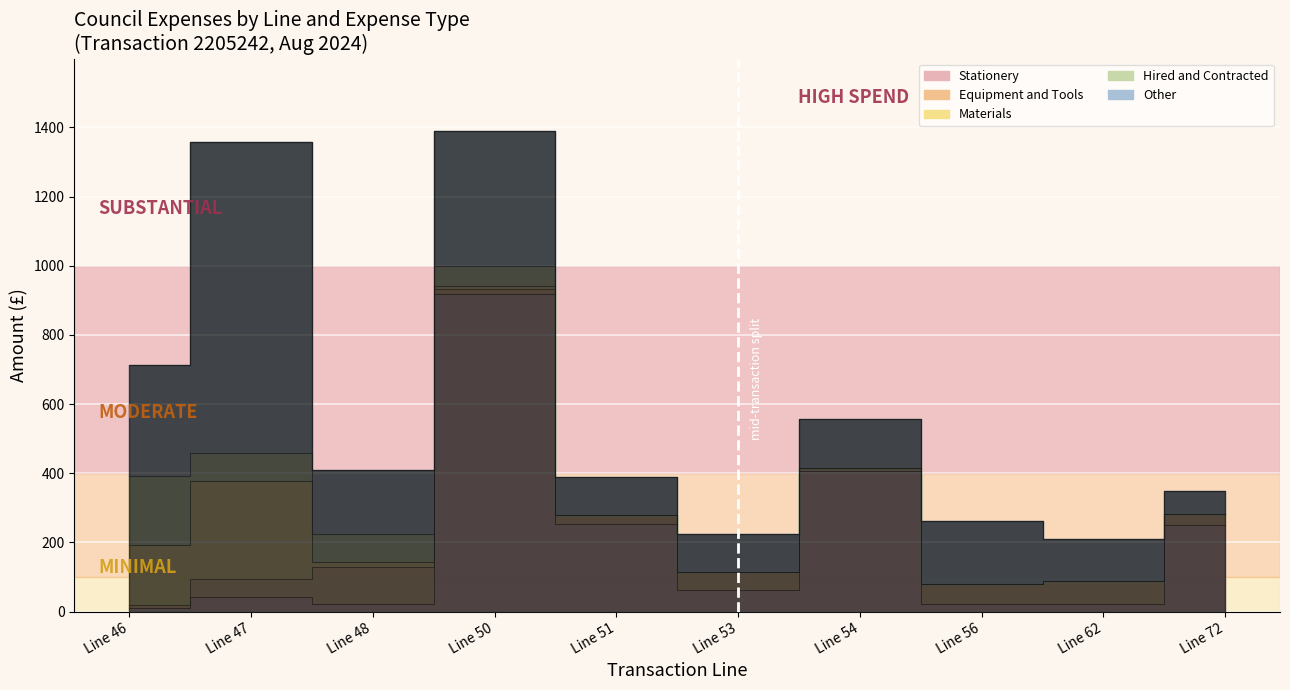

How many intersections are there between Hired and Contracted and Materials?

2